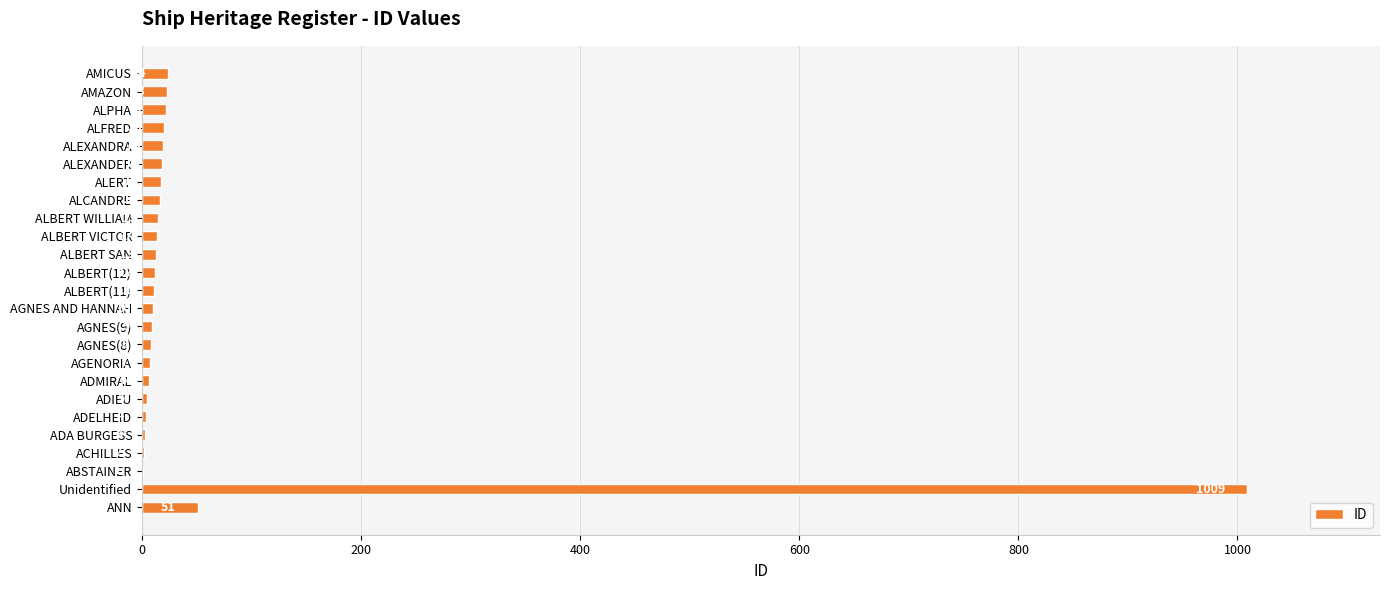

Which label corresponds to the largest value in the chart?

Unidentified